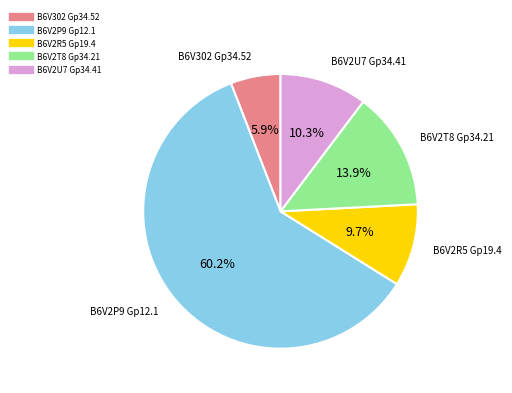

Is the sum of B6V2P9 Gp12.1 and B6V2T8 Gp34.21 greater than half?

Yes